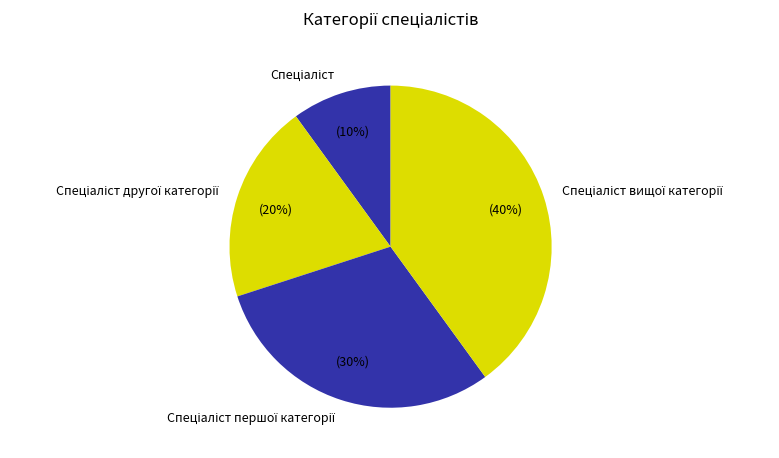

To the nearest percent, what is the difference between the largest and smallest slice percentages?

30%